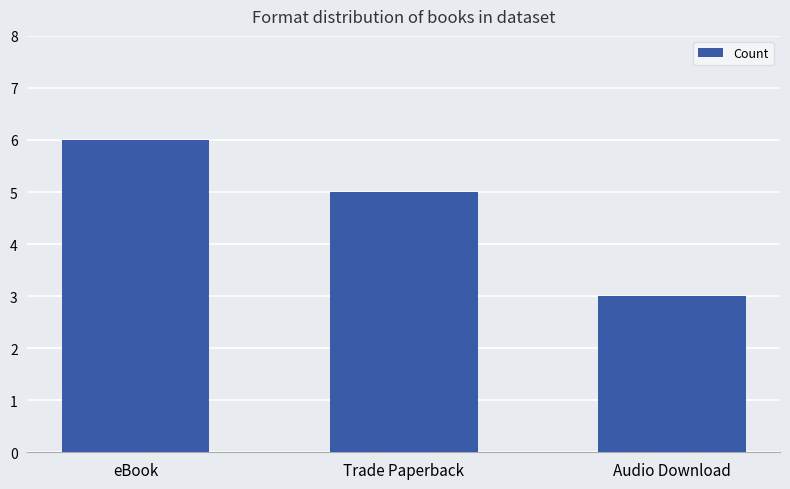

At which category does the chart reach its peak across all series?

eBook